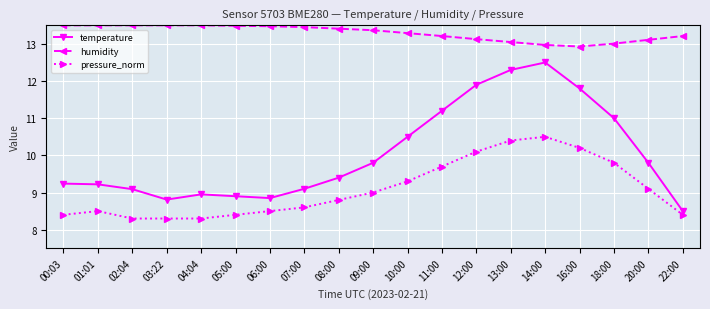

How many categories are shown in the chart?

19